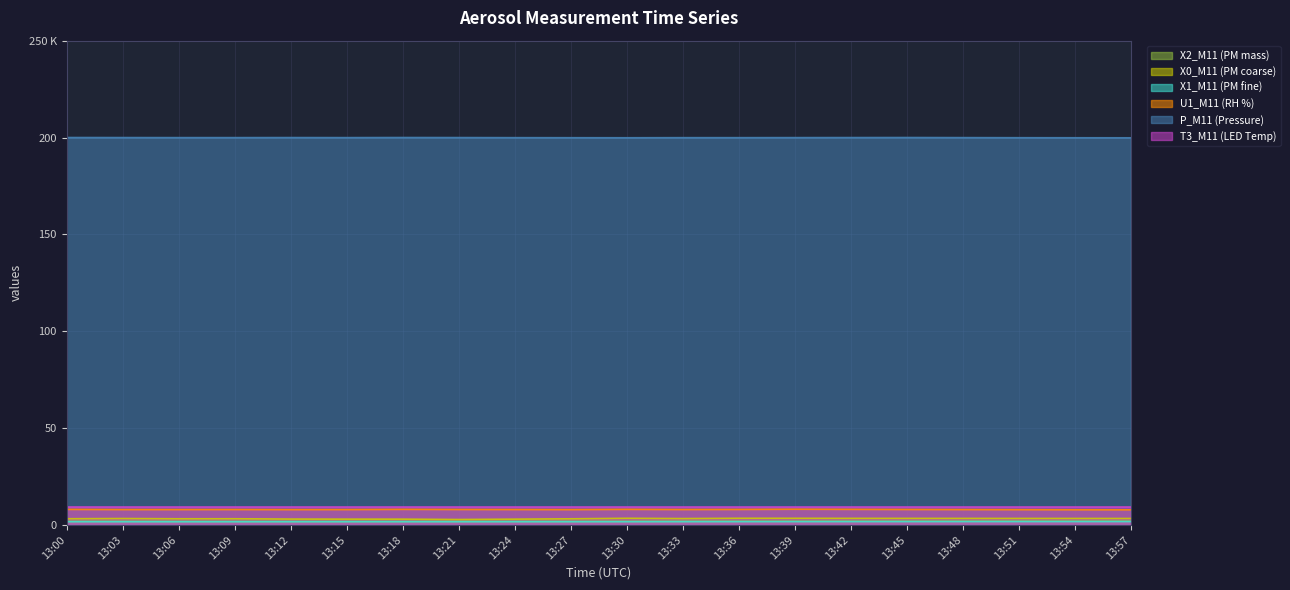

What is the value of the X1_M11 (PM fine) point at the 6th from the left?

1.7